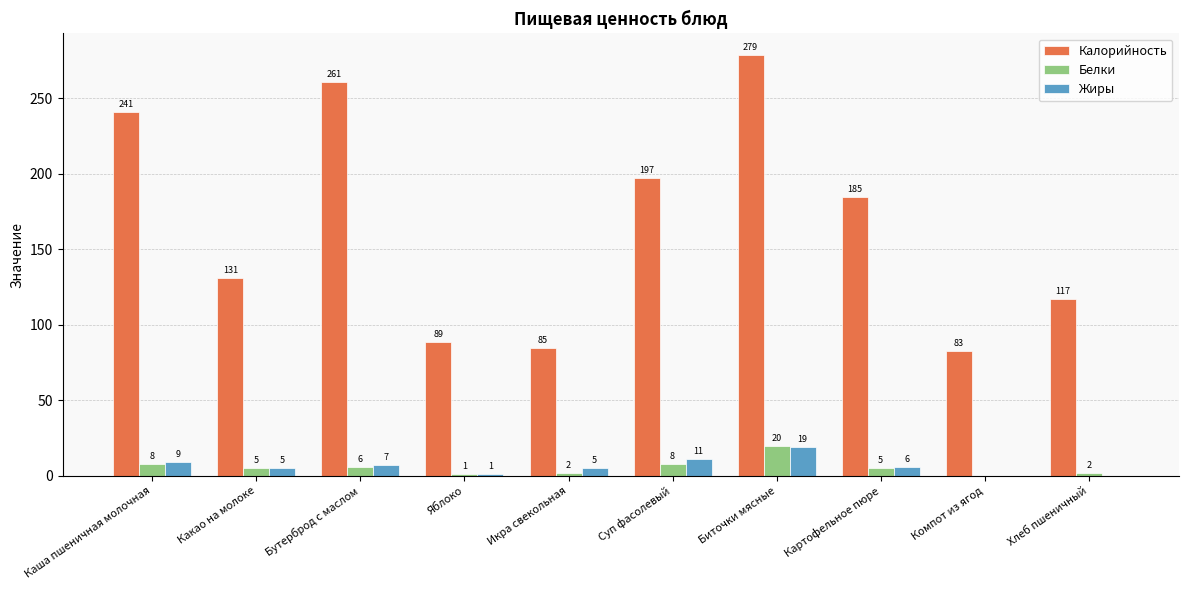

How many positive values does the Белки series have?

9